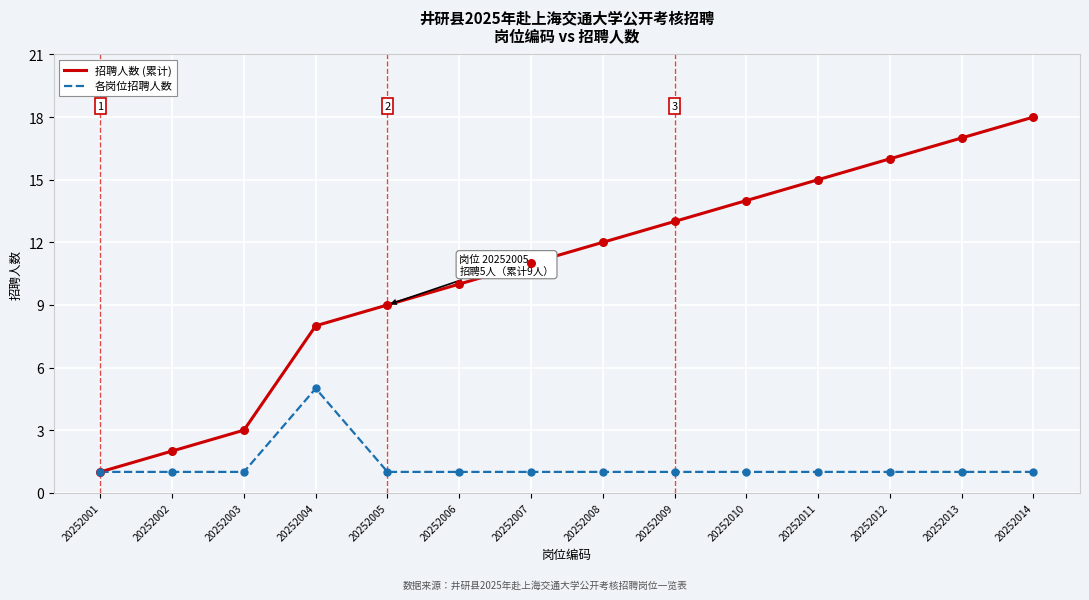

At which category is the sum across all series the highest?

20252014